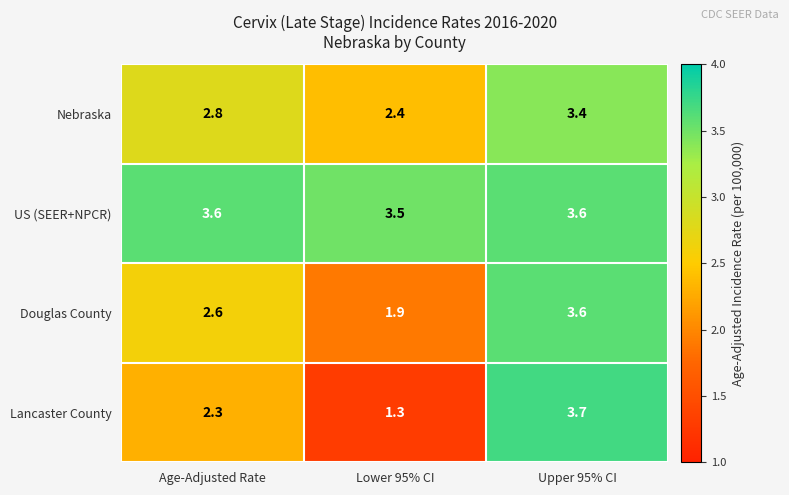

What is the sum of all US (SEER+NPCR) values?

10.7